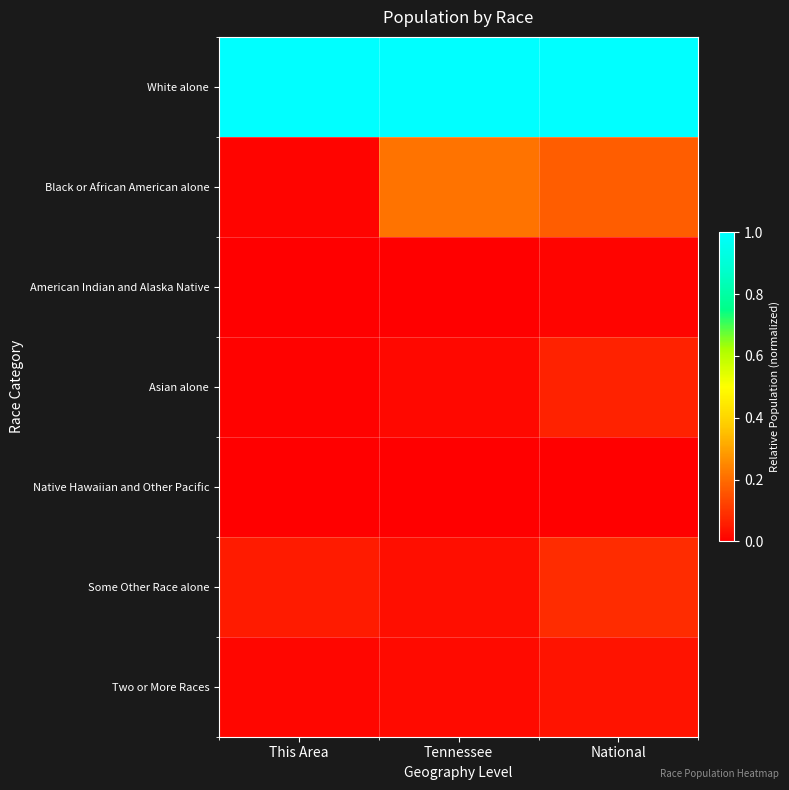

Between This Area and Tennessee, which series saw the biggest shift?

Black or African American alone